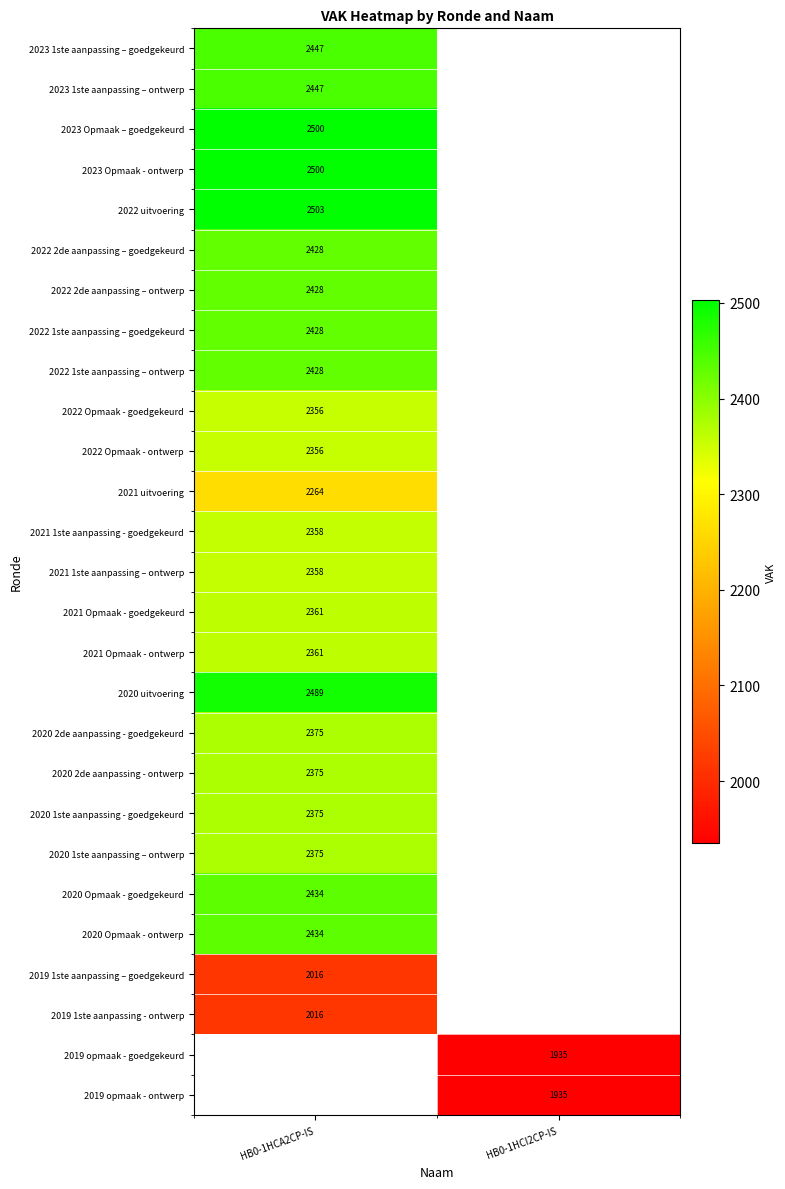

What is the maximum value shown in the chart?

2503.0